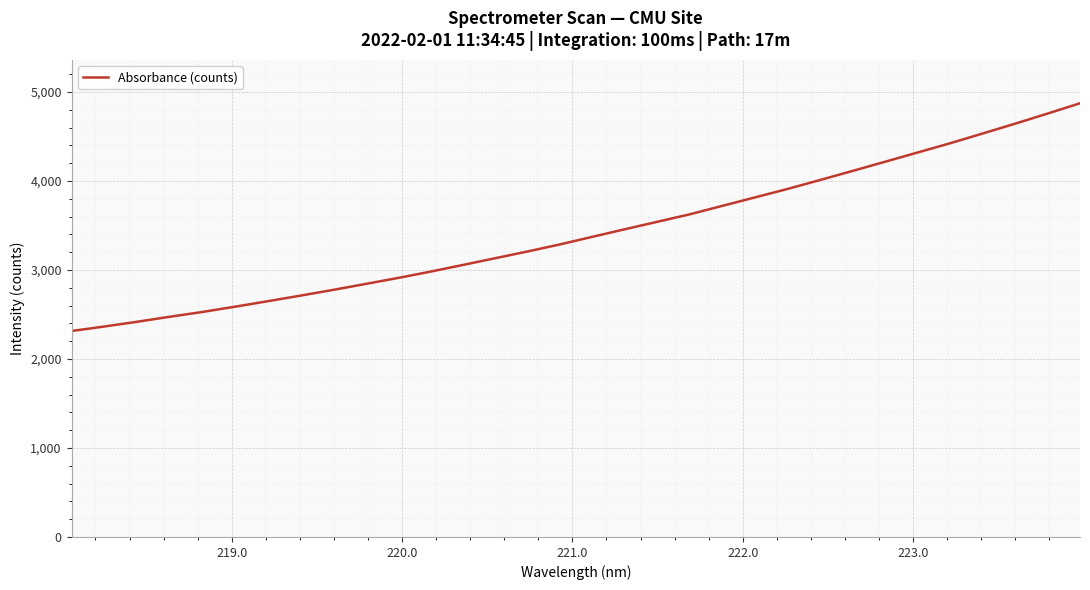

What is the difference between the maximum and minimum values?

2559.5